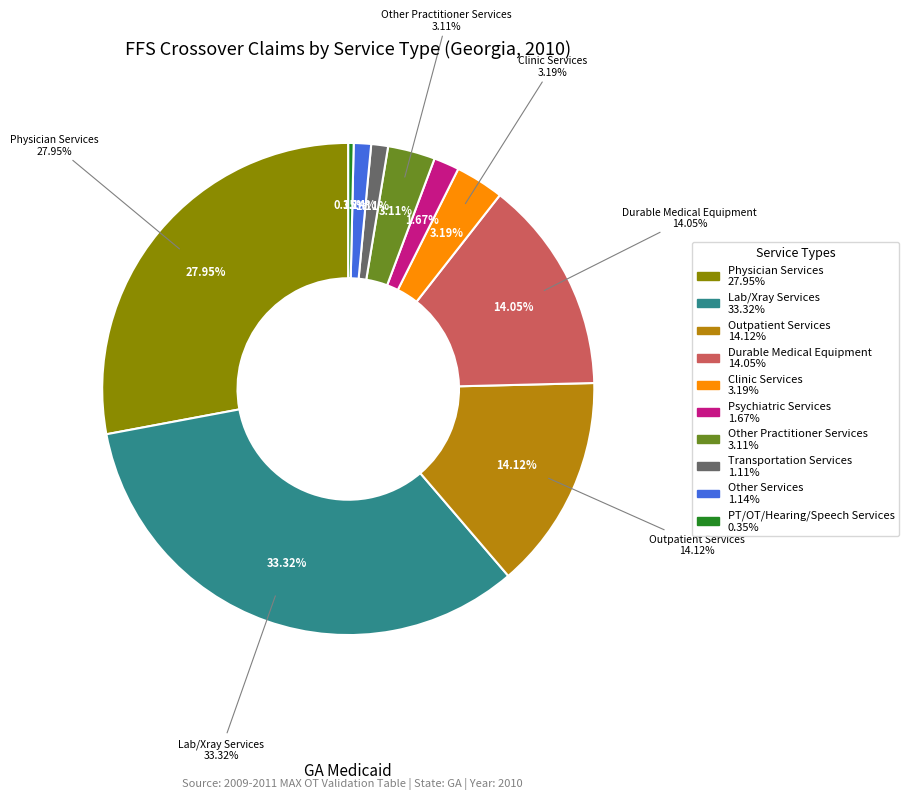

Approximately how many times larger is the value at % Claims with Psychiatric Services compared to % Claims with Lab/Xray Services?

0.1